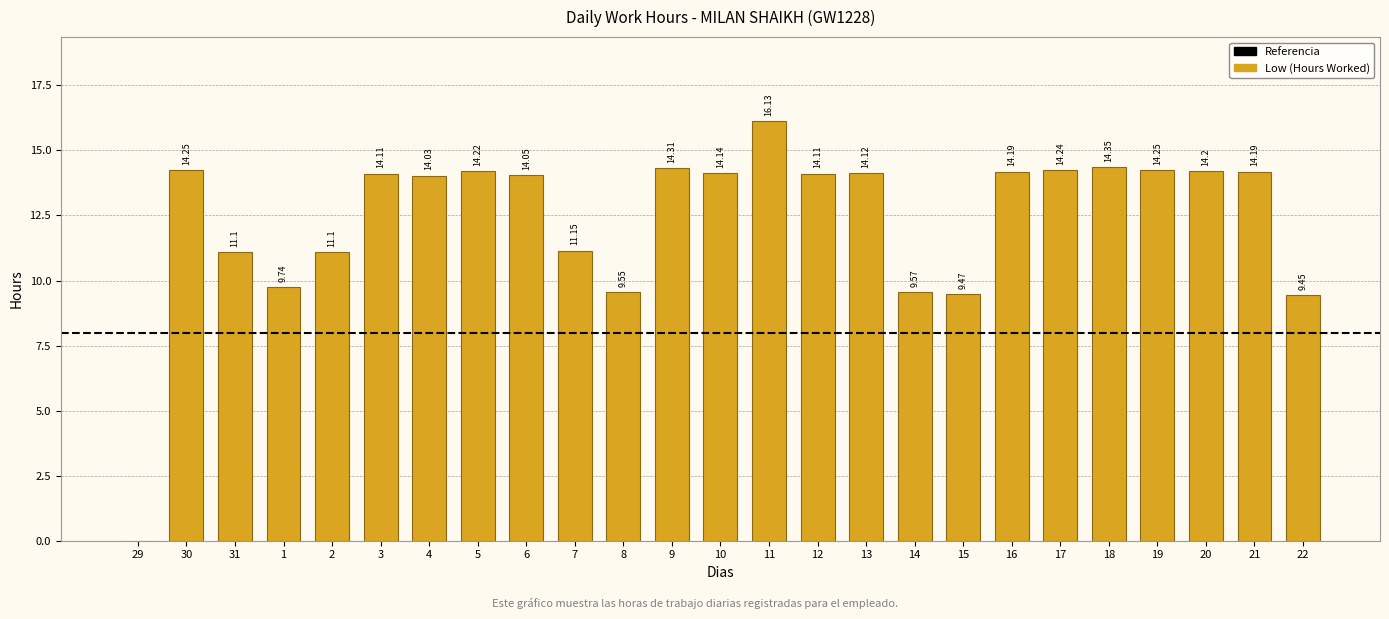

Approximately how many times larger is the value at 20 compared to 19?

1.0